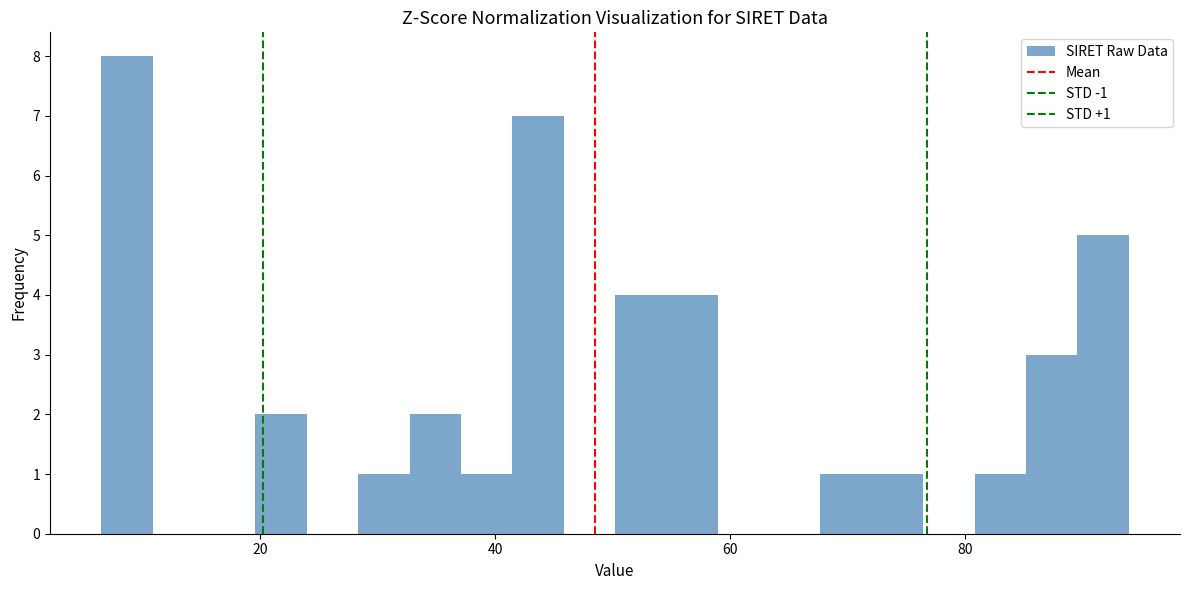

Read against the x-axis, roughly where is the centre of the tallest bar?

8